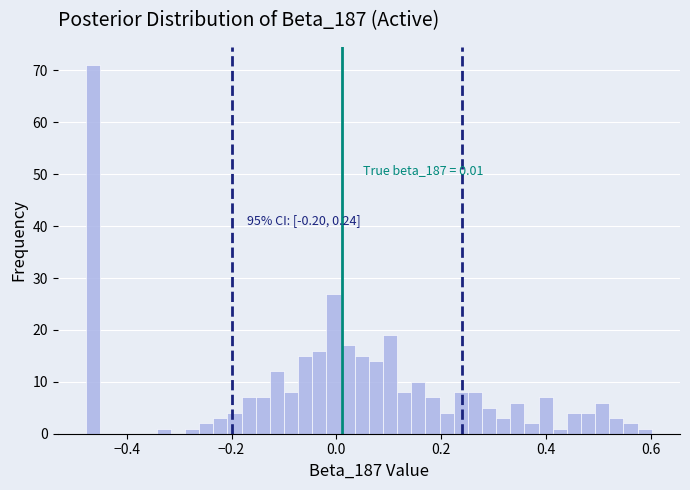

Read against the x-axis, roughly where is the centre of the tallest bar?

-0.46